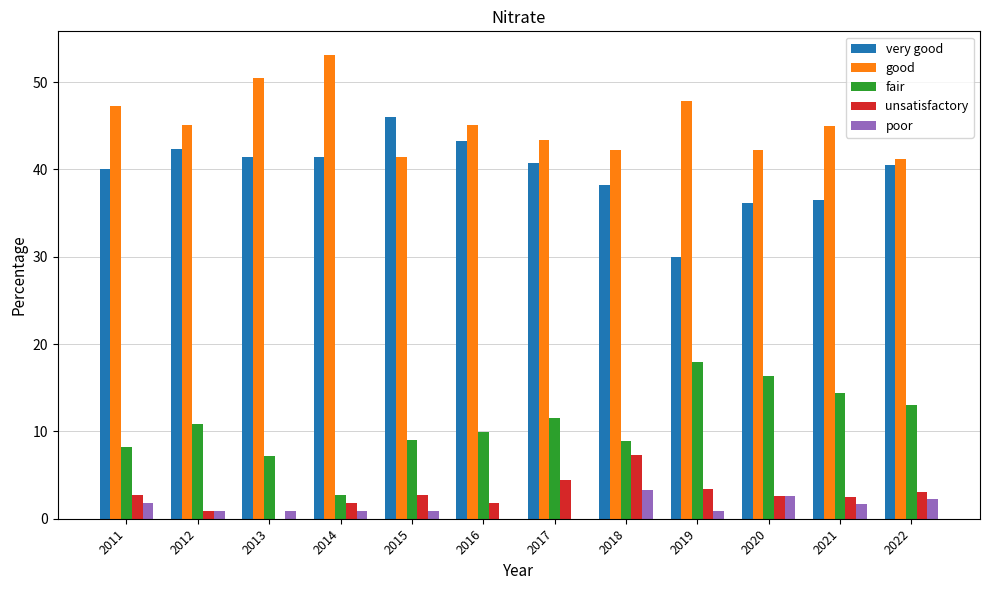

What is the approximate value of poor at 2021?

1.7